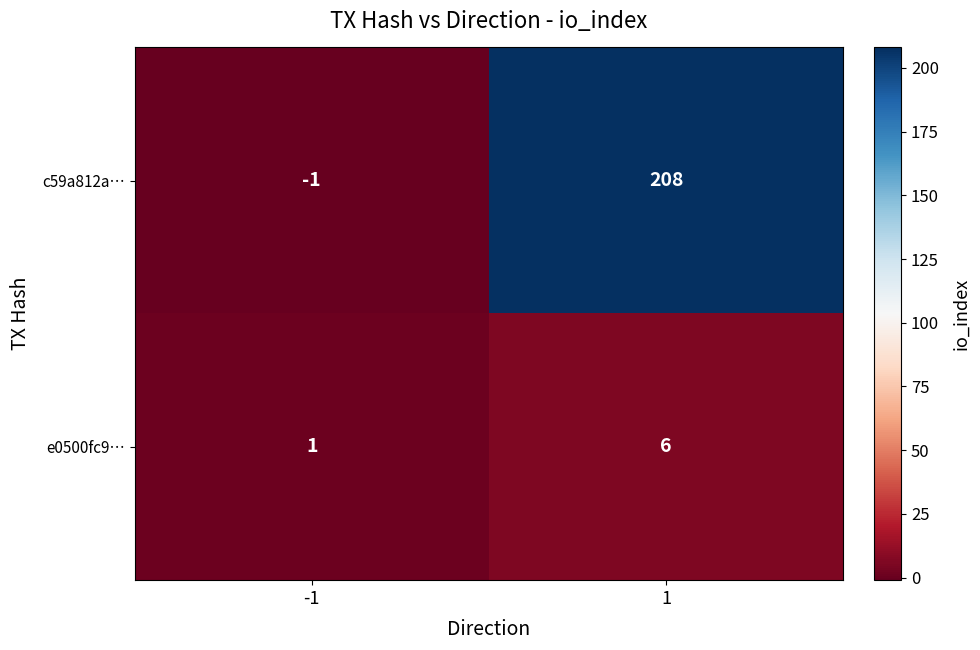

Rank the series by their average value, from lowest to highest.

e0500fc9…, c59a812a…